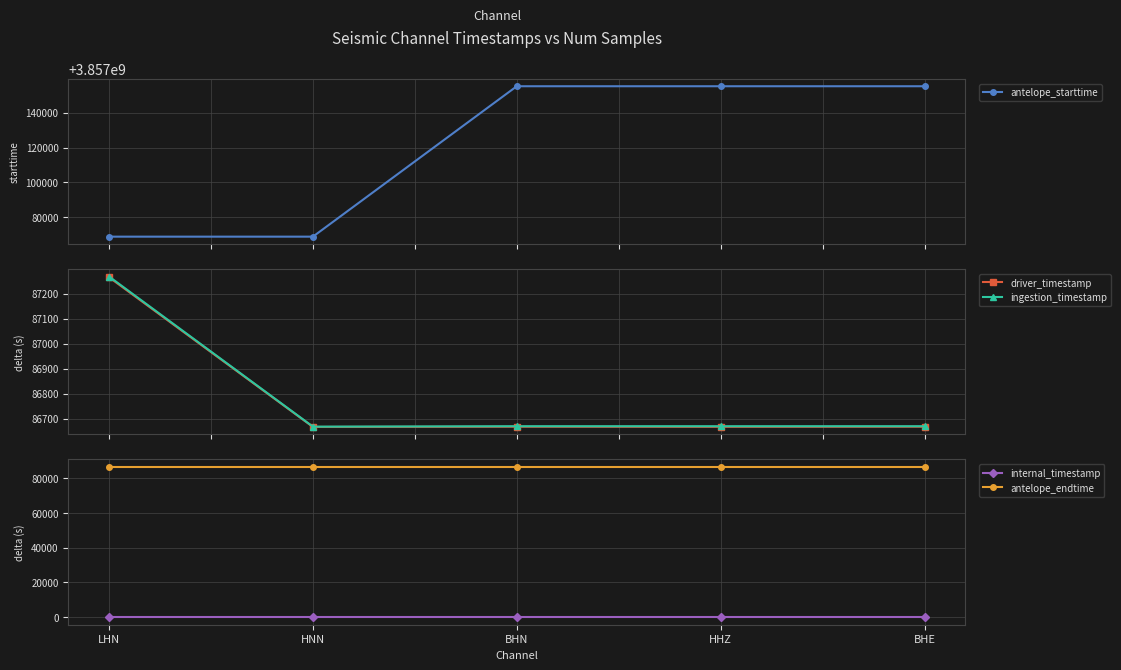

Reading left to right, transcribe all the data shown in this chart.

antelope_starttime: LHN=3857068800.0	HNN=3857068800.0	BHN=3857155200.0	HHZ=3857155200.0	BHE=3857155200.0
driver_timestamp: LHN=87265.6	HNN=86666.8	BHN=86667.7	HHZ=86667.3	BHE=86667.7
ingestion_timestamp: LHN=87268.8	HNN=86667.9	BHN=86669.7	HHZ=86669.7	BHE=86669.6
internal_timestamp: LHN=0.0	HNN=0.0	BHN=0.0	HHZ=0.0	BHE=0.0
antelope_endtime: LHN=86400.0	HNN=86400.0	BHN=86400.0	HHZ=86400.0	BHE=86400.0